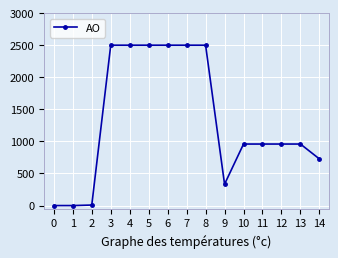

What is the ratio of the value at 10 to the value at 14?

1.3